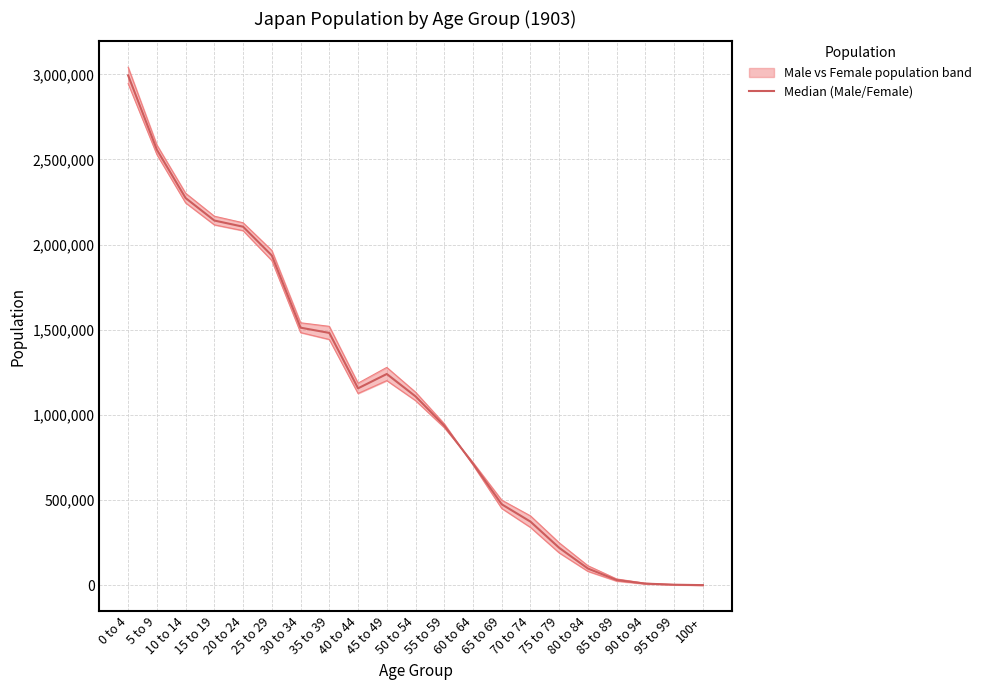

List the labels in order of value, largest first.

0 to 4, 5 to 9, 10 to 14, 15 to 19, 20 to 24, 25 to 29, 30 to 34, 35 to 39, 45 to 49, 40 to 44, 50 to 54, 55 to 59, 60 to 64, 65 to 69, 70 to 74, 75 to 79, 80 to 84, 85 to 89, 90 to 94, 95 to 99, 100+